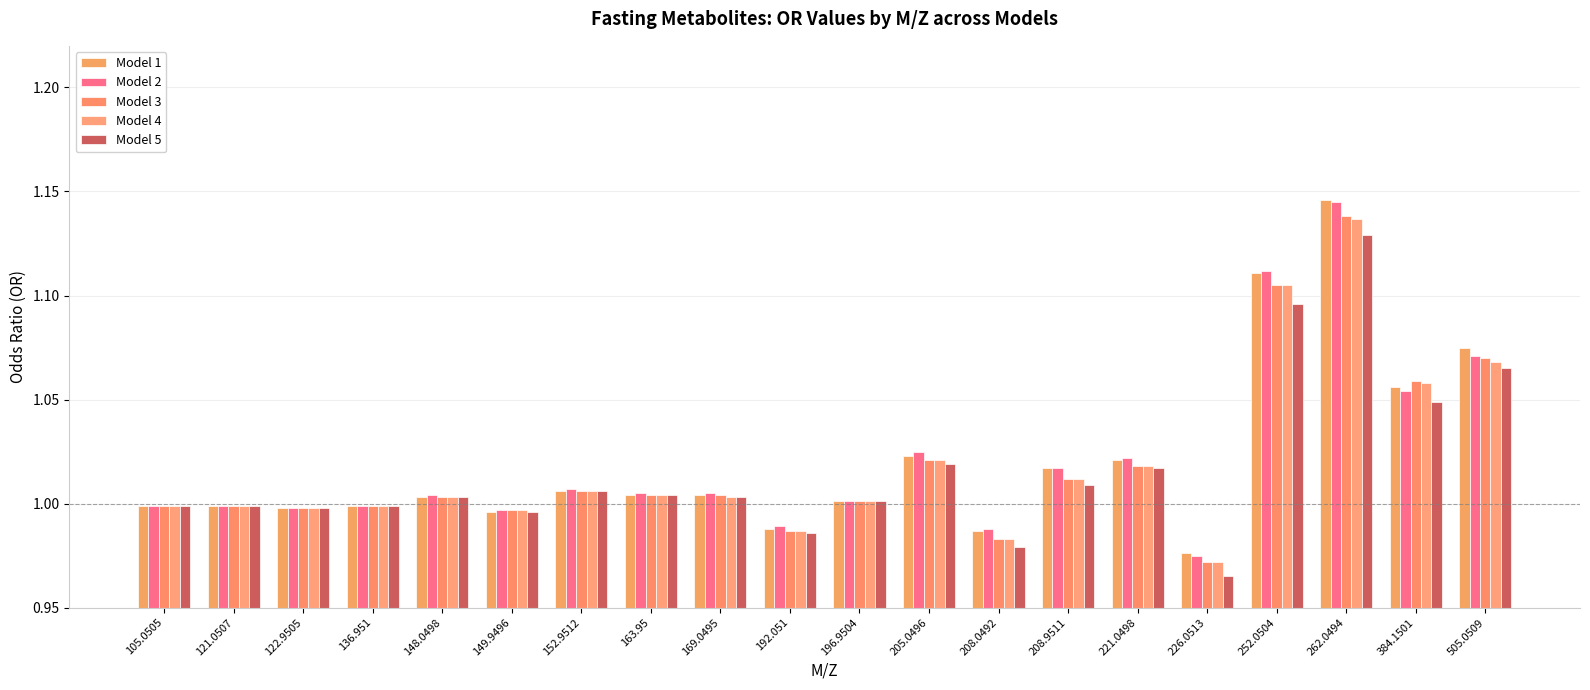

Reading left to right, list all the values displayed in this chart.

Model 1: 105.0505=1.0	121.0507=1.0	122.9505=1.0	136.951=1.0	148.0498=1.0	149.9496=1.0	152.9512=1.0	163.95=1.0	169.0495=1.0	192.051=1.0	196.9504=1.0	205.0496=1.0	208.0492=1.0	208.9511=1.0	221.0498=1.0	226.0513=1.0	252.0504=1.1	262.0494=1.1	384.1501=1.1	505.0509=1.1
Model 2: 105.0505=1.0	121.0507=1.0	122.9505=1.0	136.951=1.0	148.0498=1.0	149.9496=1.0	152.9512=1.0	163.95=1.0	169.0495=1.0	192.051=1.0	196.9504=1.0	205.0496=1.0	208.0492=1.0	208.9511=1.0	221.0498=1.0	226.0513=1.0	252.0504=1.1	262.0494=1.1	384.1501=1.1	505.0509=1.1
Model 3: 105.0505=1.0	121.0507=1.0	122.9505=1.0	136.951=1.0	148.0498=1.0	149.9496=1.0	152.9512=1.0	163.95=1.0	169.0495=1.0	192.051=1.0	196.9504=1.0	205.0496=1.0	208.0492=1.0	208.9511=1.0	221.0498=1.0	226.0513=1.0	252.0504=1.1	262.0494=1.1	384.1501=1.1	505.0509=1.1
Model 4: 105.0505=1.0	121.0507=1.0	122.9505=1.0	136.951=1.0	148.0498=1.0	149.9496=1.0	152.9512=1.0	163.95=1.0	169.0495=1.0	192.051=1.0	196.9504=1.0	205.0496=1.0	208.0492=1.0	208.9511=1.0	221.0498=1.0	226.0513=1.0	252.0504=1.1	262.0494=1.1	384.1501=1.1	505.0509=1.1
Model 5: 105.0505=1.0	121.0507=1.0	122.9505=1.0	136.951=1.0	148.0498=1.0	149.9496=1.0	152.9512=1.0	163.95=1.0	169.0495=1.0	192.051=1.0	196.9504=1.0	205.0496=1.0	208.0492=1.0	208.9511=1.0	221.0498=1.0	226.0513=1.0	252.0504=1.1	262.0494=1.1	384.1501=1.0	505.0509=1.1